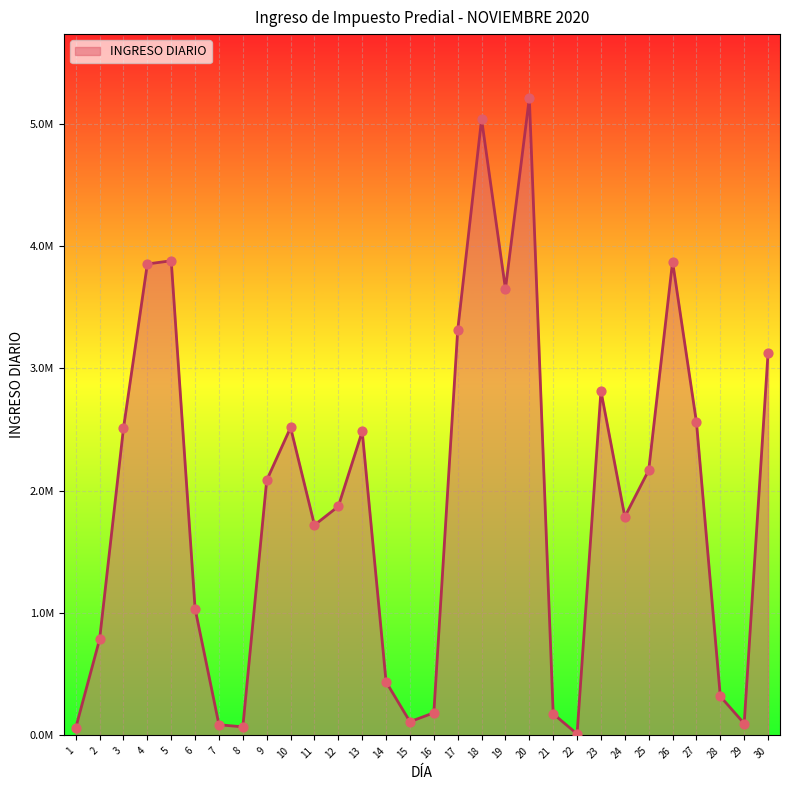

Does the chart have visible grid lines?

Yes